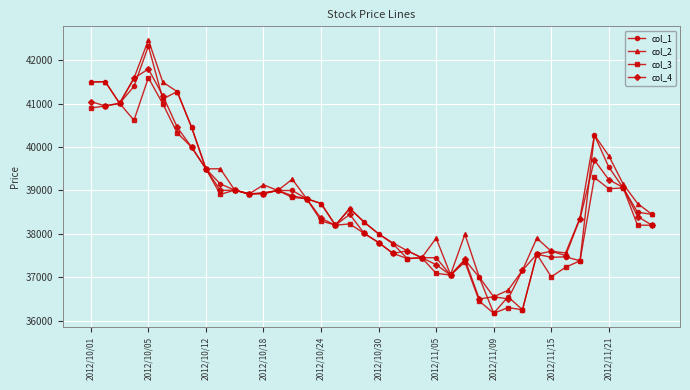

Rank the series by their average value, from lowest to highest.

col_3, col_4, col_1, col_2